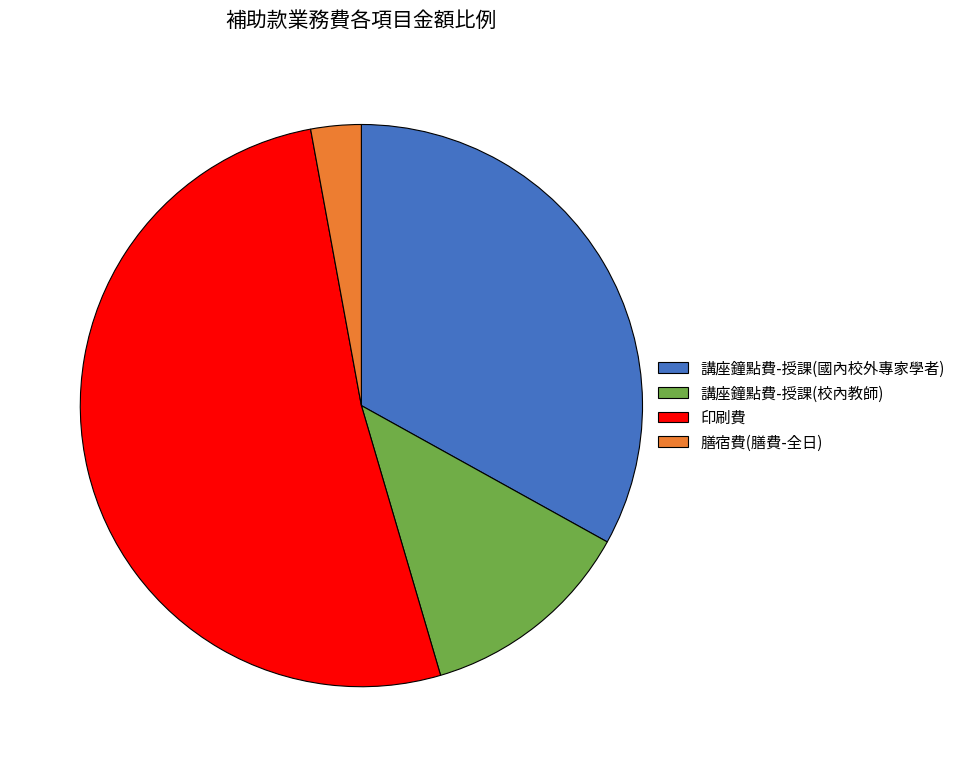

Is there a majority slice in this chart?

Yes